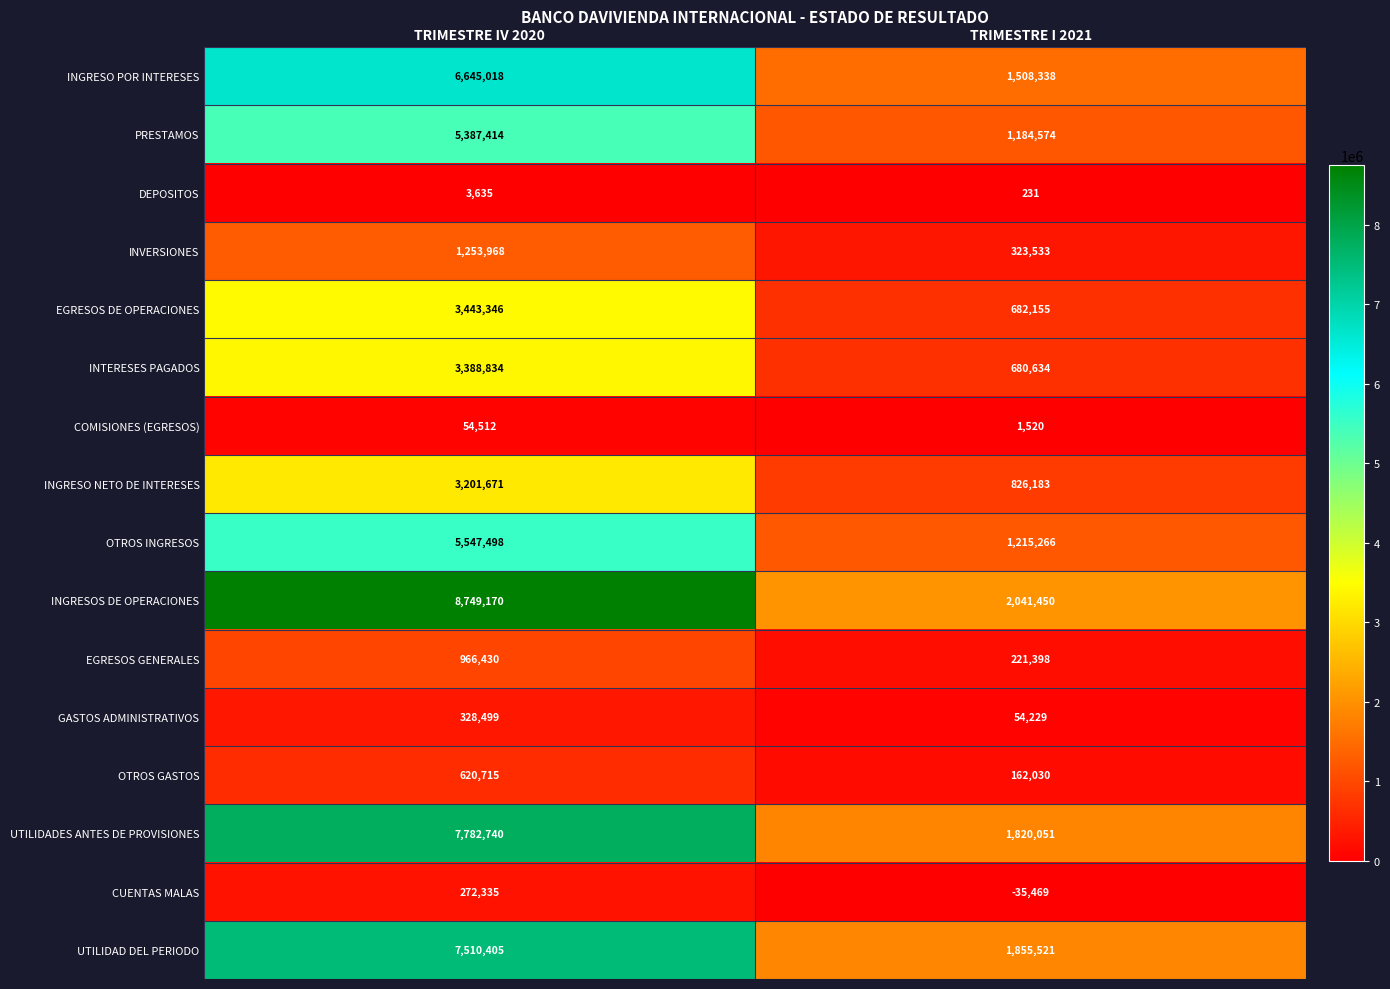

What value does the INGRESOS DE OPERACIONES series have at TRIMESTRE IV 2020, to the nearest 50?

8749150